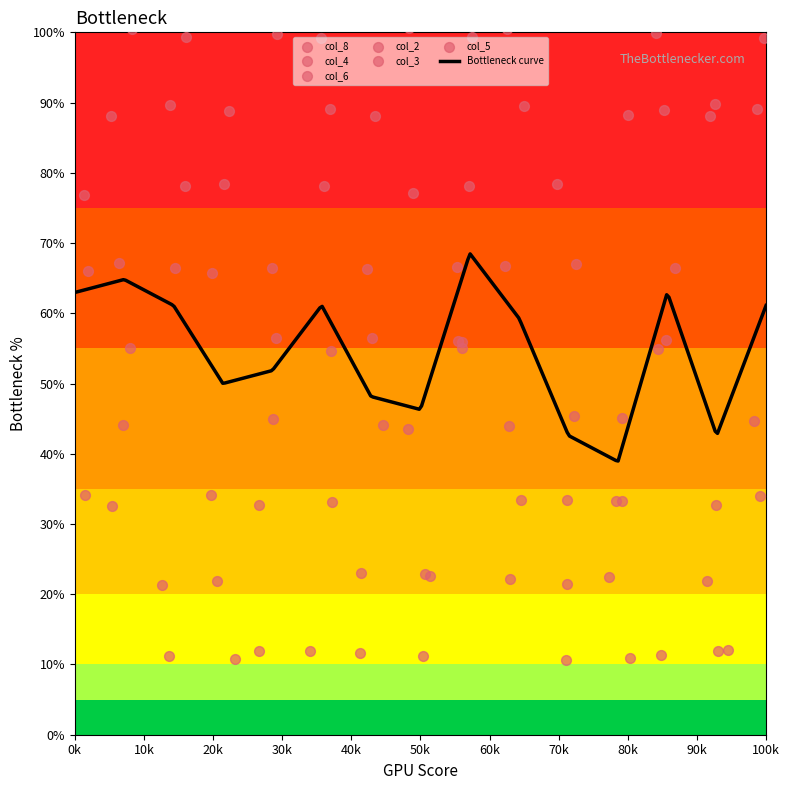

Which series contains the highest Y value?

col_4